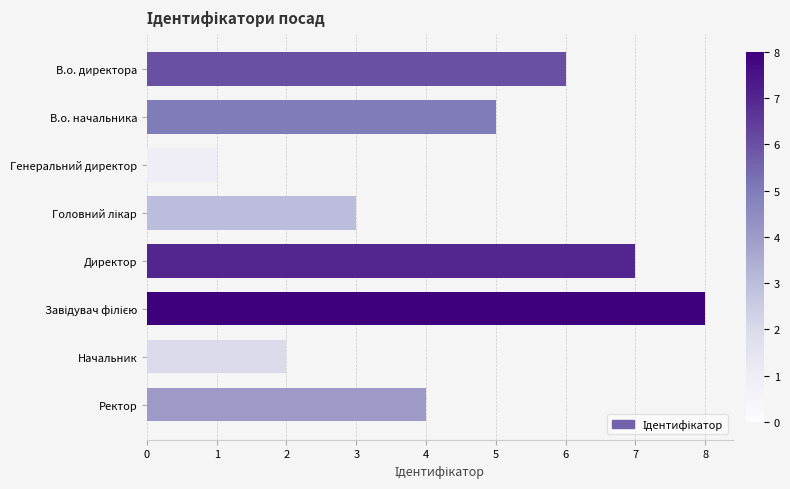

What is the maximum value shown in the chart?

8